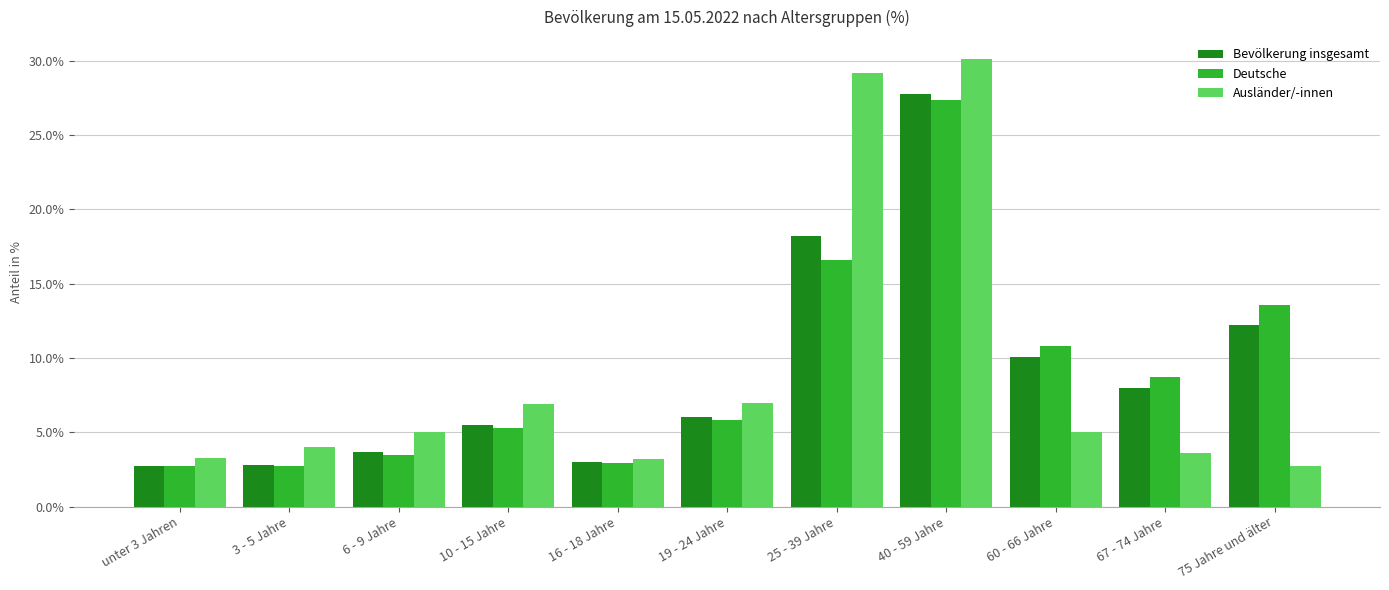

How many distinct data groups are displayed?

3